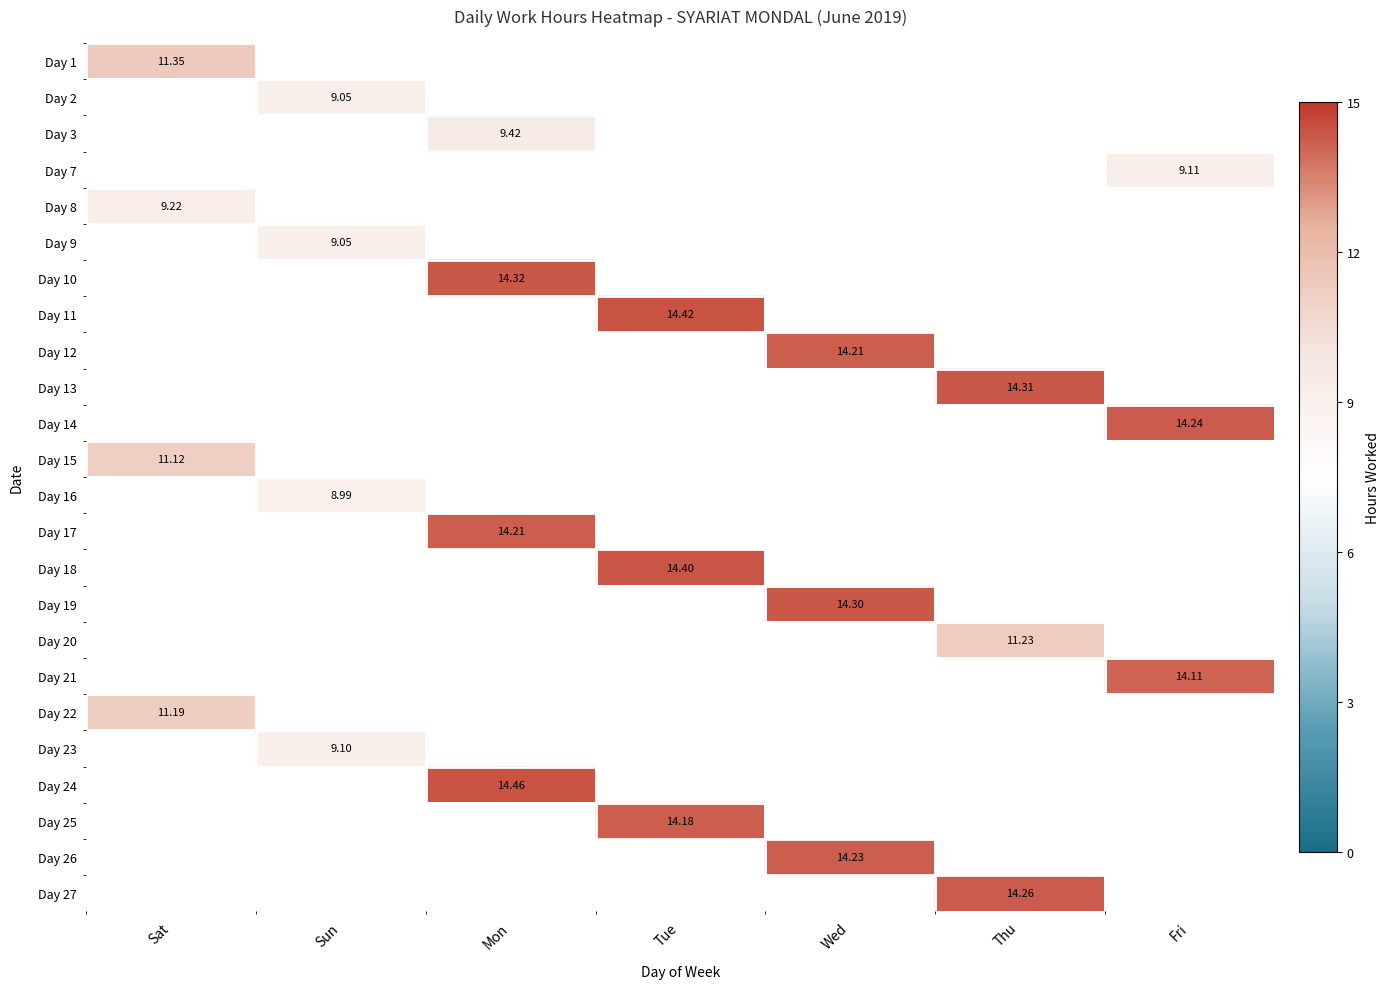

Count the number of data series in this chart.

24